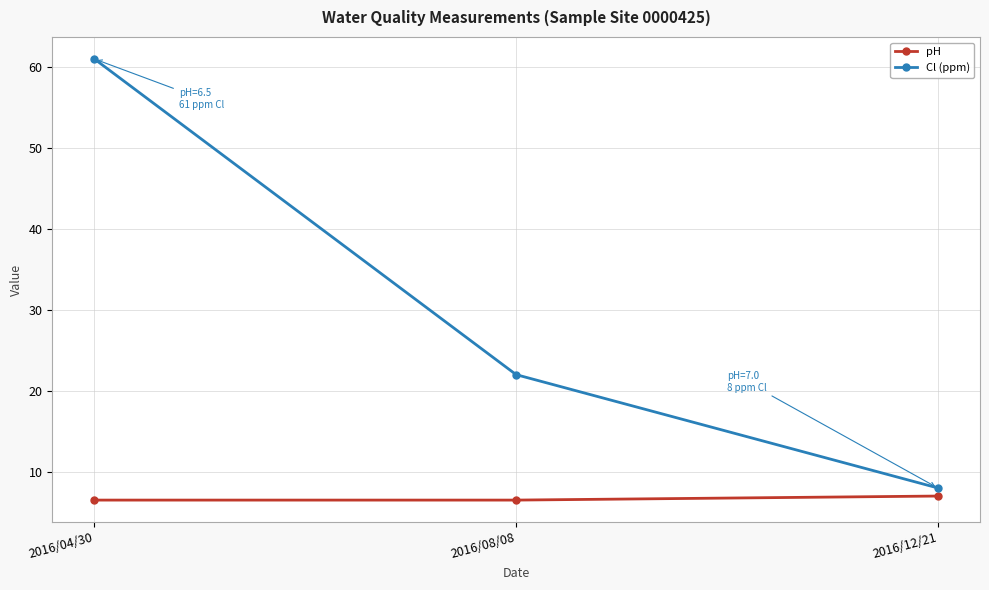

What is the difference between the highest and lowest values at 2016/04/30?

54.5